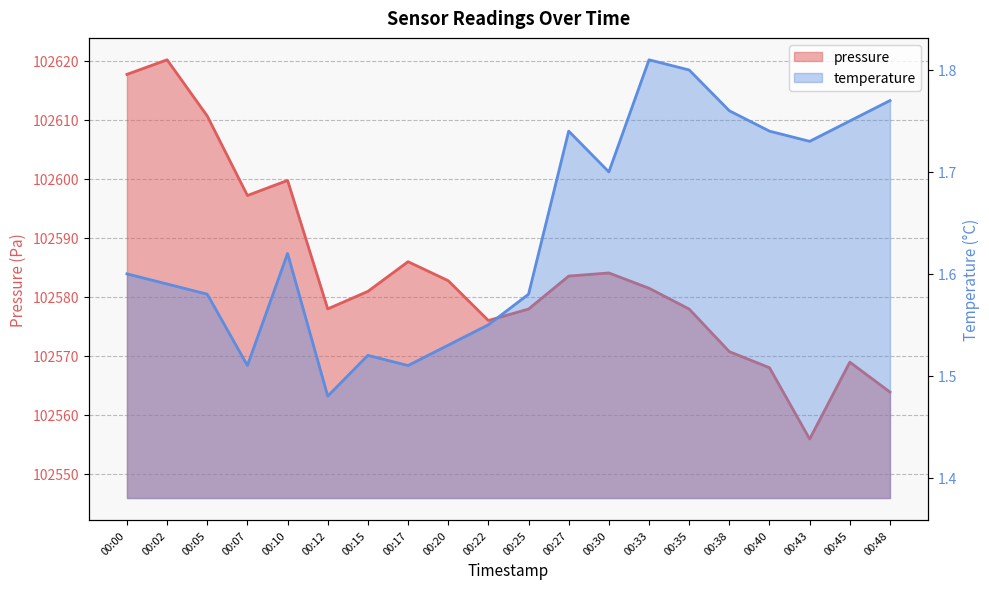

Is the value of temperature at 00:07 greater than the value of pressure at 00:22?

No